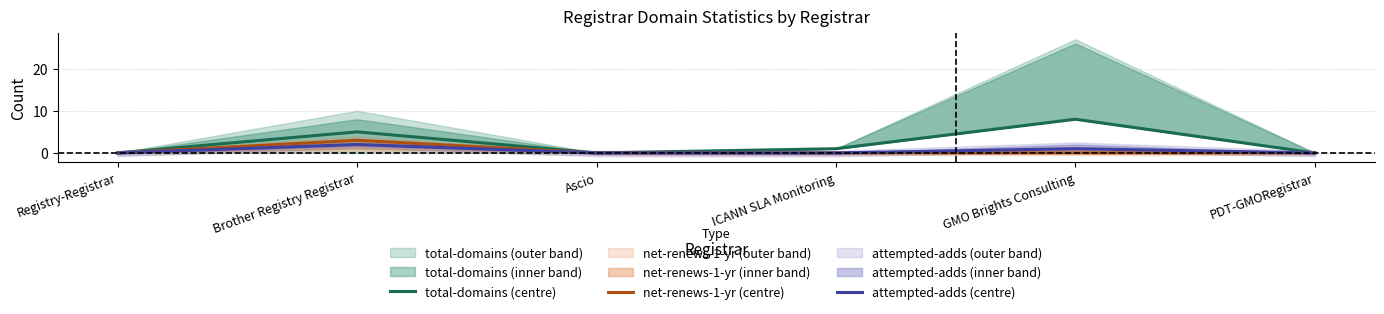

At which category is the sum across all series the highest?

Brother Registry Registrar